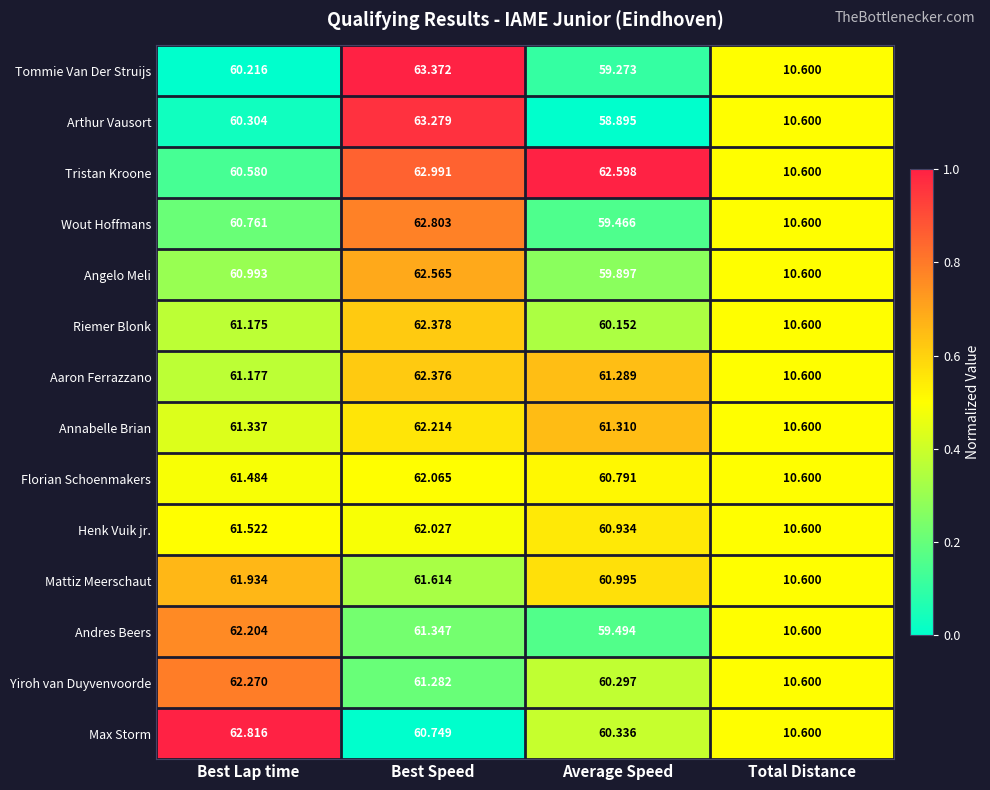

At which label does Aaron Ferrazzano reach its peak?

Best Speed